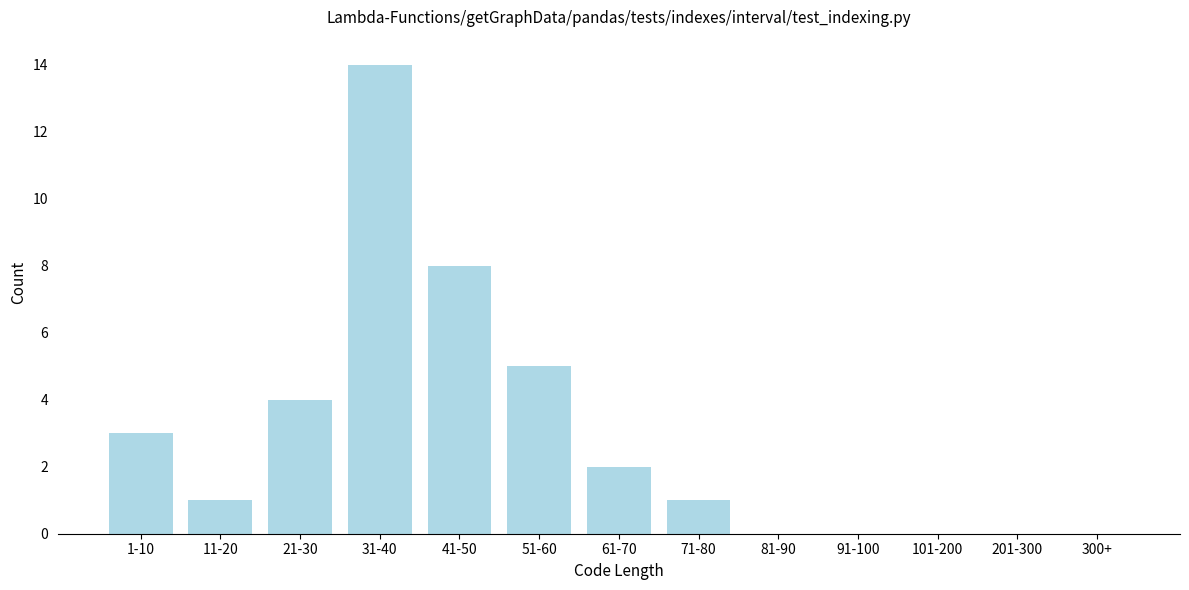

Reading left to right, what are all the values shown in this chart?

1-10=3	11-20=1	21-30=4	31-40=14	41-50=8	51-60=5	61-70=2	71-80=1	81-90=0	91-100=0	101-200=0	201-300=0	300+=0